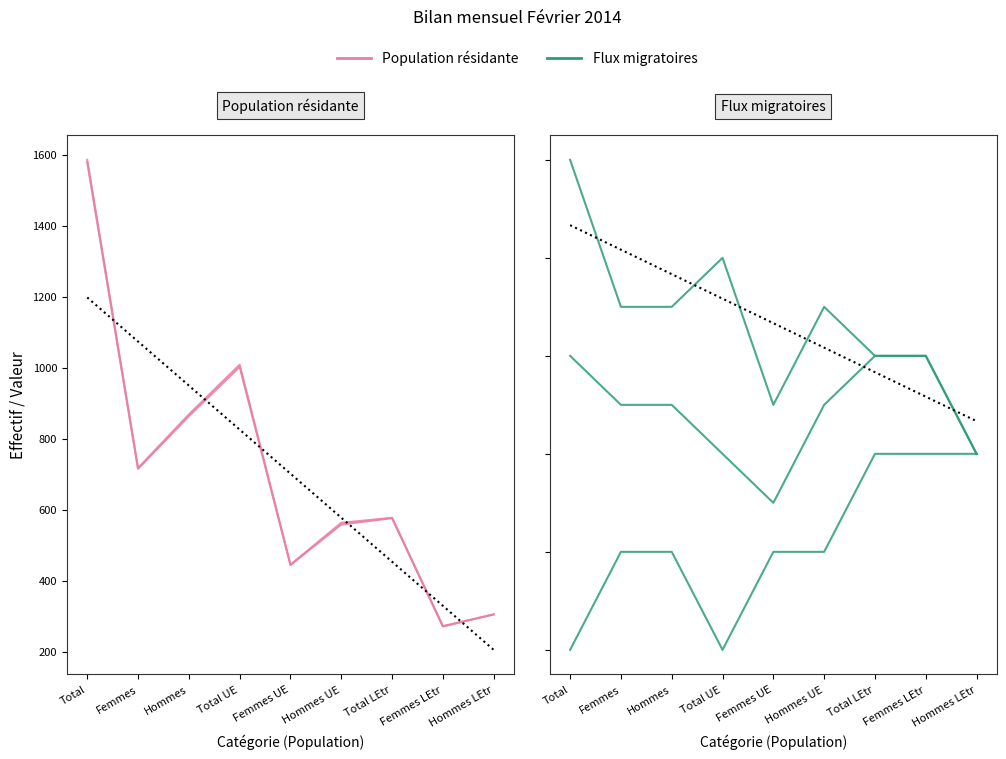

True or false: Entrées (afflux) and Effectif du mois précédent cross at least once.

False